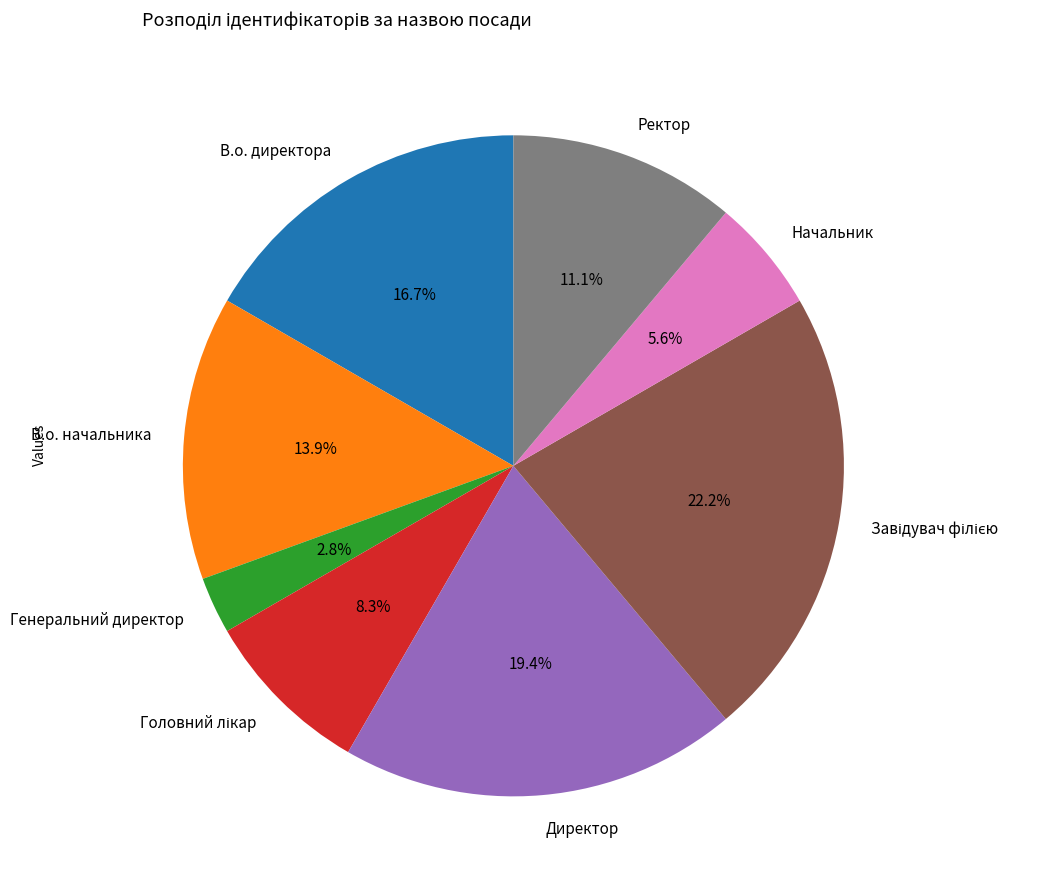

To the nearest percent, what portion does Ректор represent?

11%